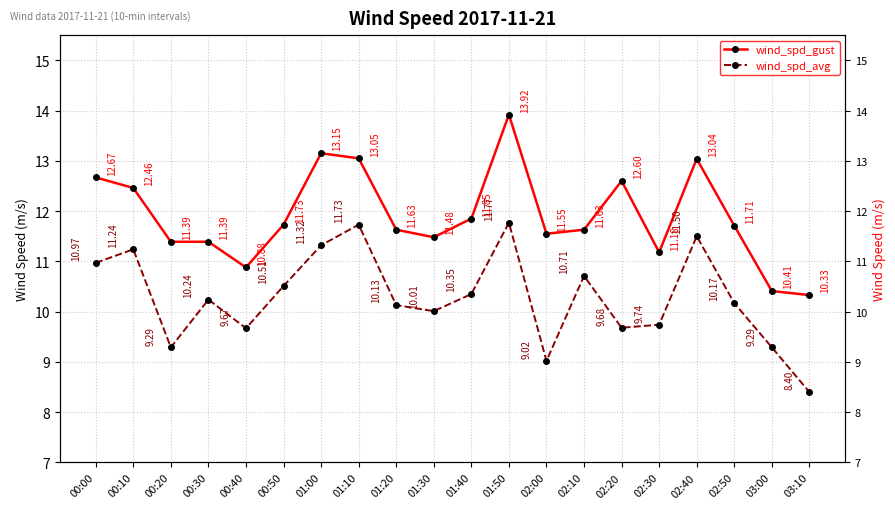

Rank the series by their maximum value, from highest to lowest.

wind_spd_gust, wind_spd_avg